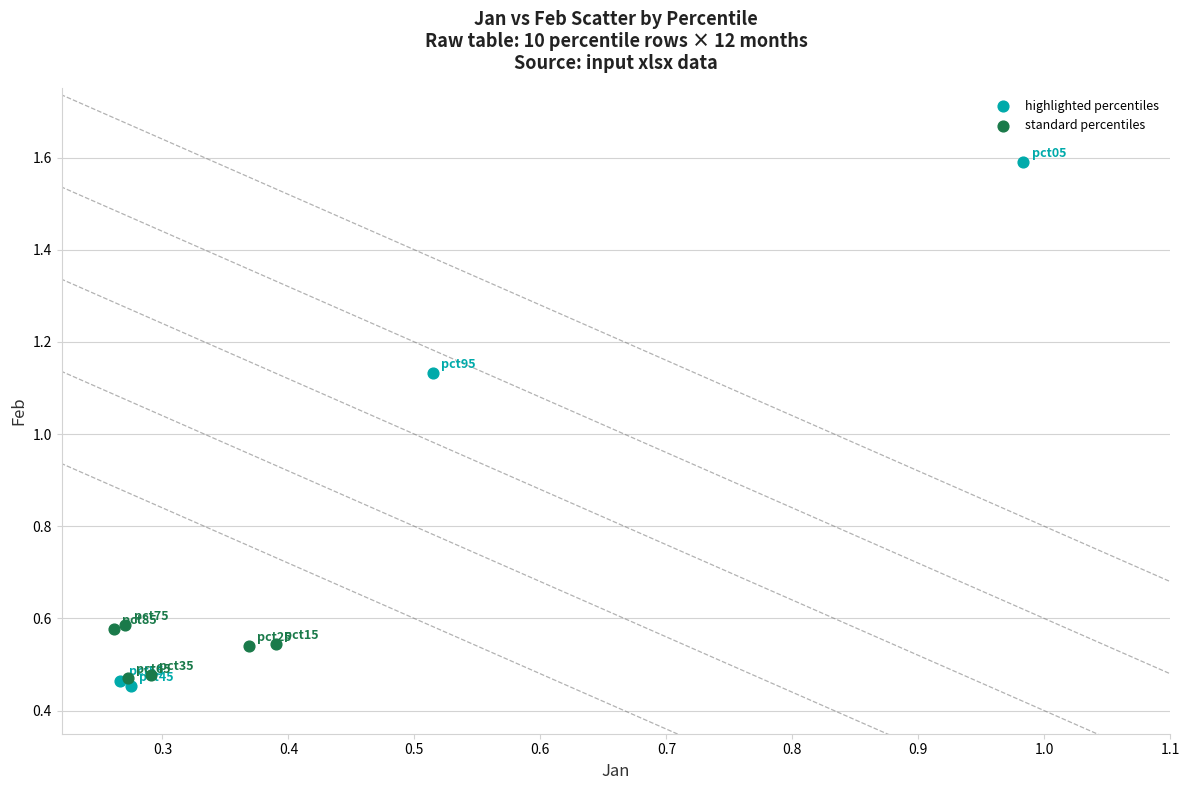

Which series contains the highest Y value?

highlighted percentiles